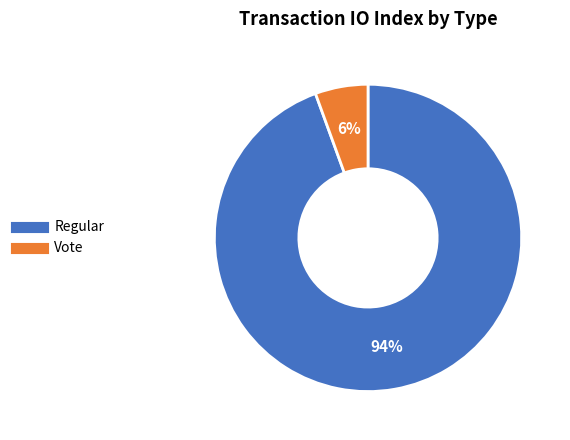

Which slice represents more than half of the pie?

Regular